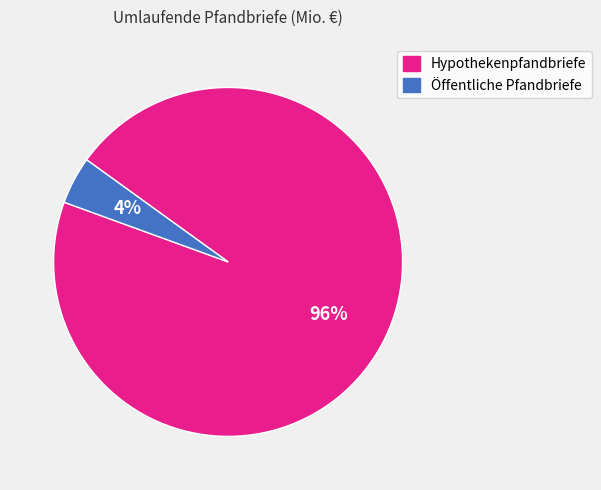

How many segments does this pie chart have?

2